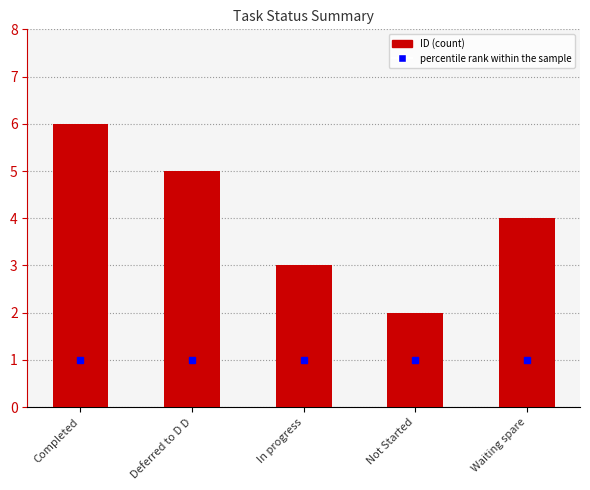

What is the minimum value shown in the chart?

2